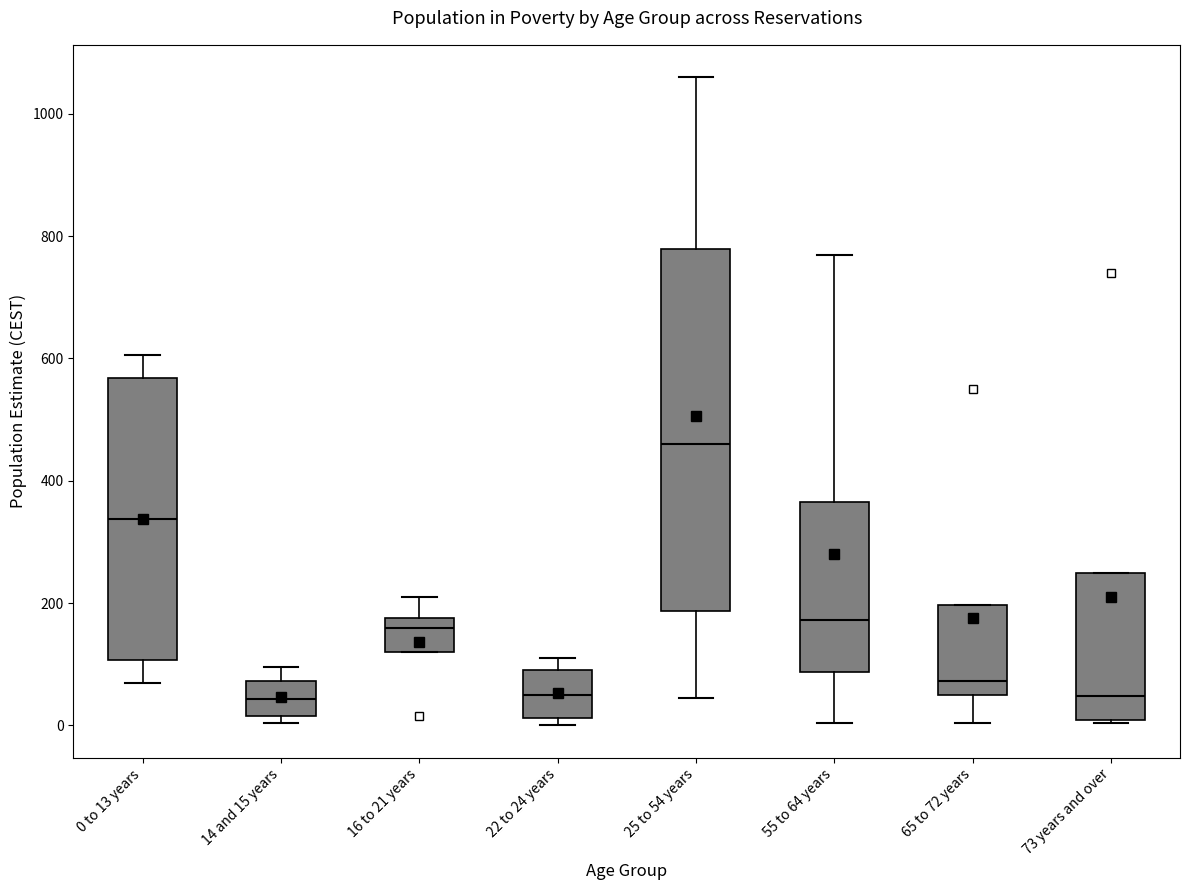

Reading left to right, read every box against the y-axis: the position of its median line, the range the box covers, and the ends of its whiskers. The values are not printed on the chart, so give them approximately, as read against the axis.

0 to 13 years: median 340, box 100 to 560, whiskers 80 to 600
14 and 15 years: median 40, box 20 to 80, whiskers 0 to 100
16 to 21 years: median 160, box 120 to 180, whiskers 120 to 220
22 to 24 years: median 60, box 20 to 100, whiskers 0 to 120
25 to 54 years: median 460, box 180 to 780, whiskers 40 to 1060
55 to 64 years: median 180, box 80 to 360, whiskers 0 to 780
65 to 72 years: median 80, box 40 to 200, whiskers 0 to 200
73 years and over: median 40, box 0 to 240, whiskers 0 to 240